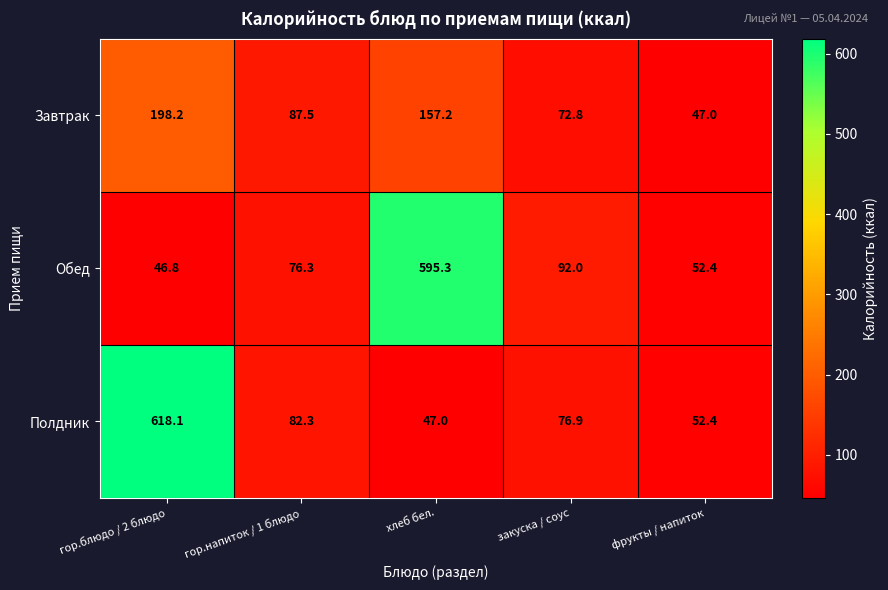

What is the difference between the maximum and minimum values in the Обед series?

548.5